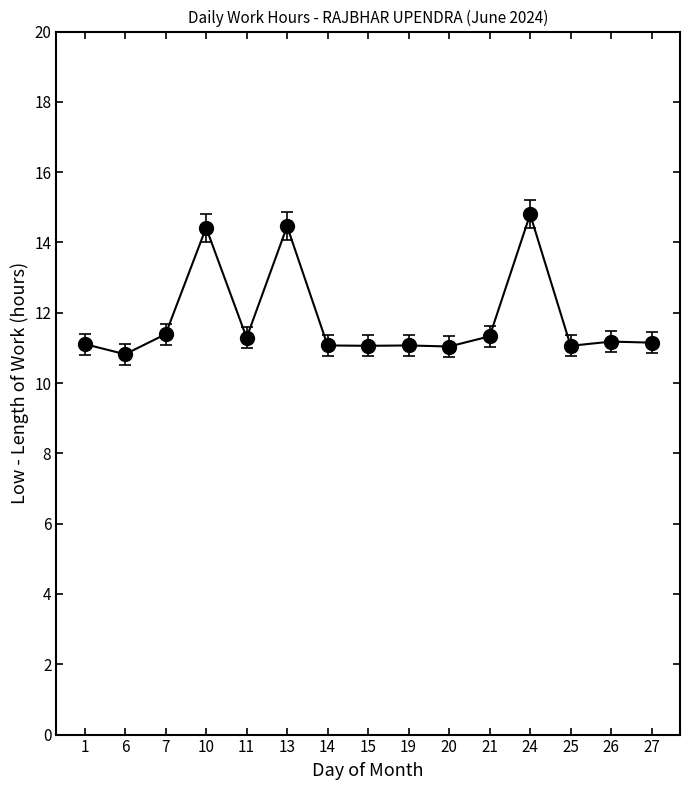

Which category has the lowest value across all series?

6